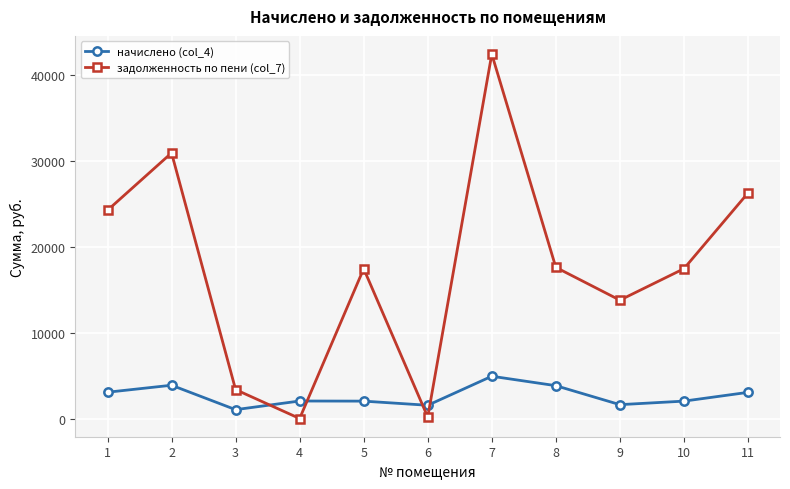

Where is задолженность по пени (col_7) nearest to the value 21218?

1